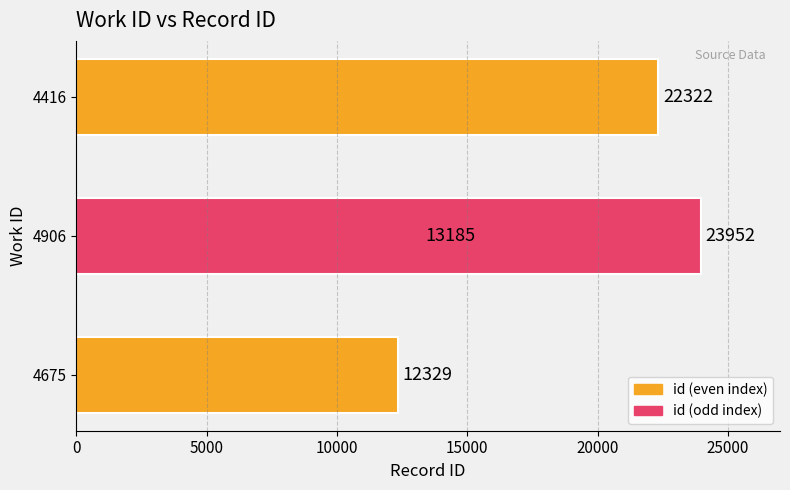

True or false: the data shows 34675 at 15000.

False